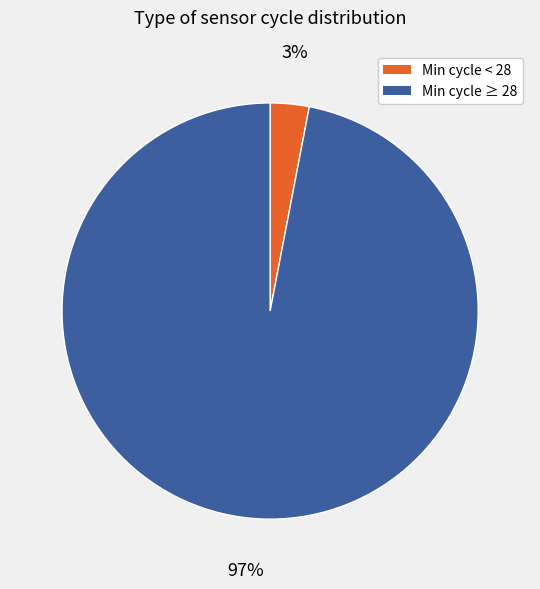

To the nearest percent, what is the average slice percentage?

50%